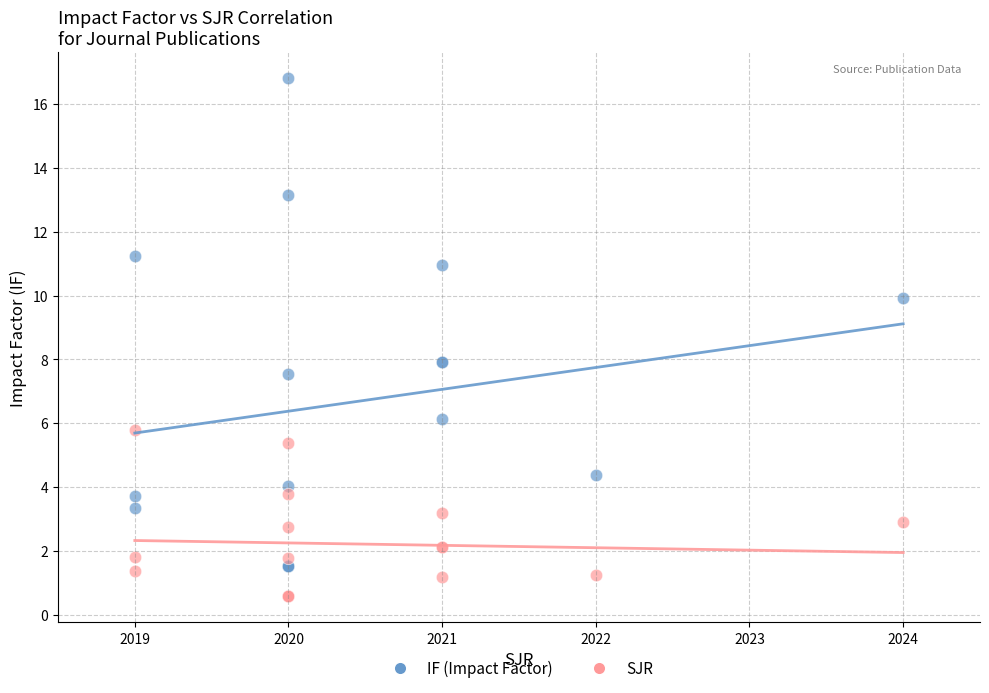

Which series reaches the minimum Y coordinate?

SJR